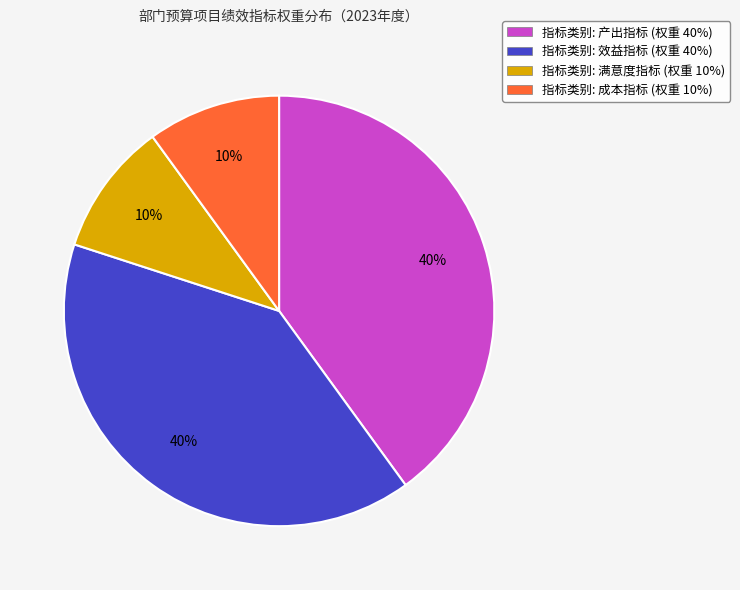

To the nearest percent, what is the difference between the largest and smallest slice percentages?

30%